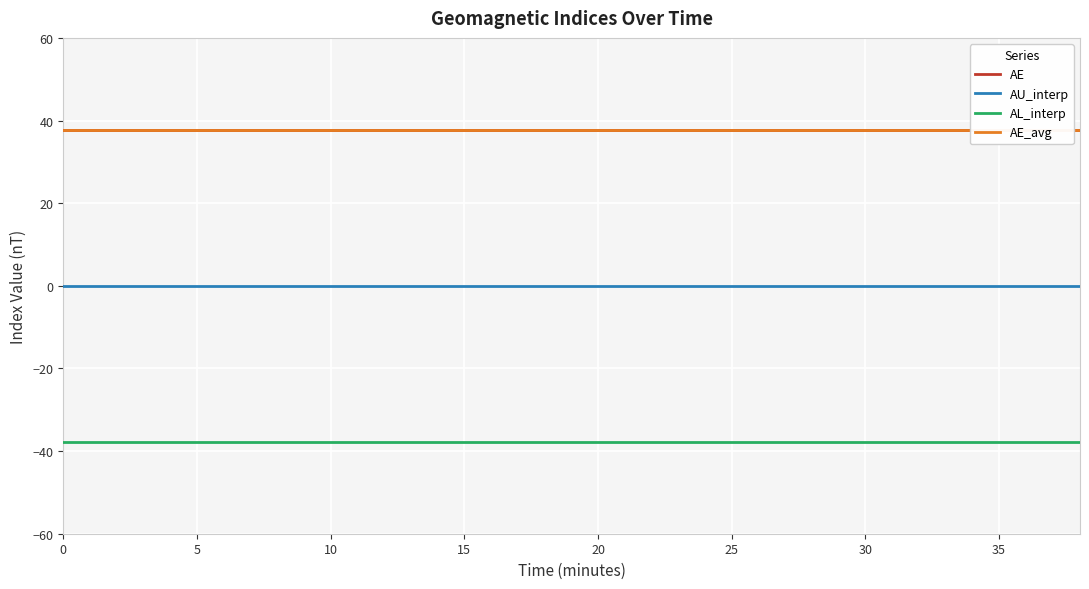

What is the maximum value for AL_interp?

-37.7